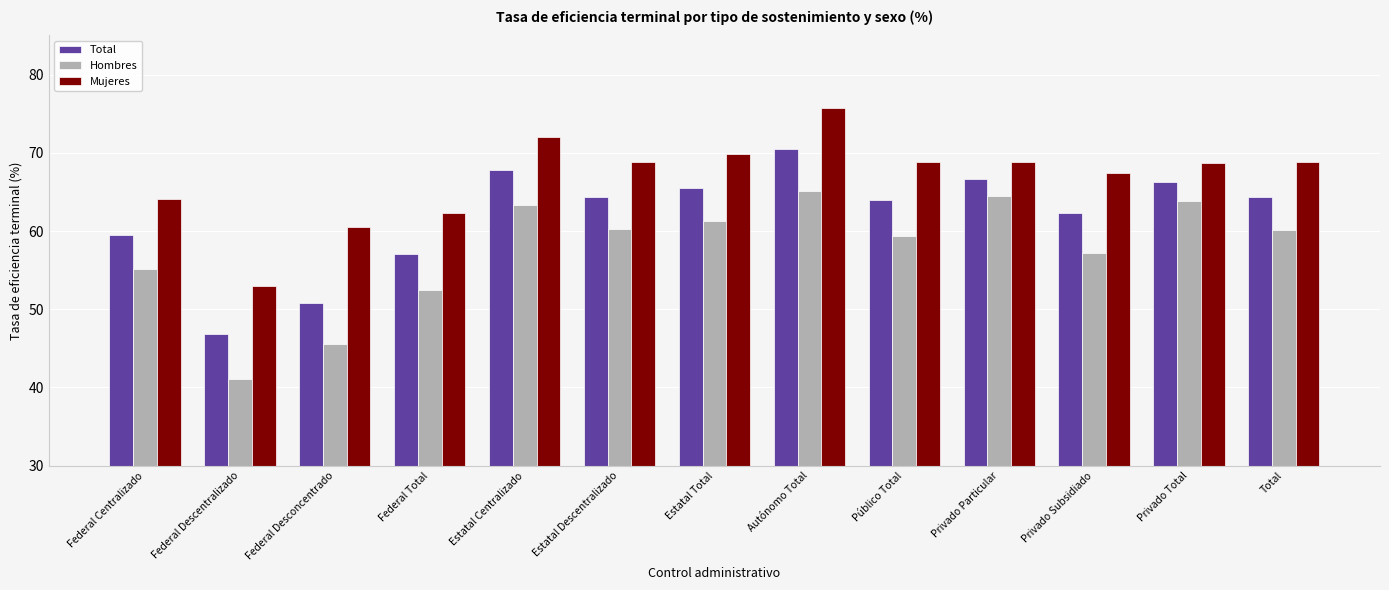

What is the sum of the Hombres values at Autónomo Total and Total?

125.2